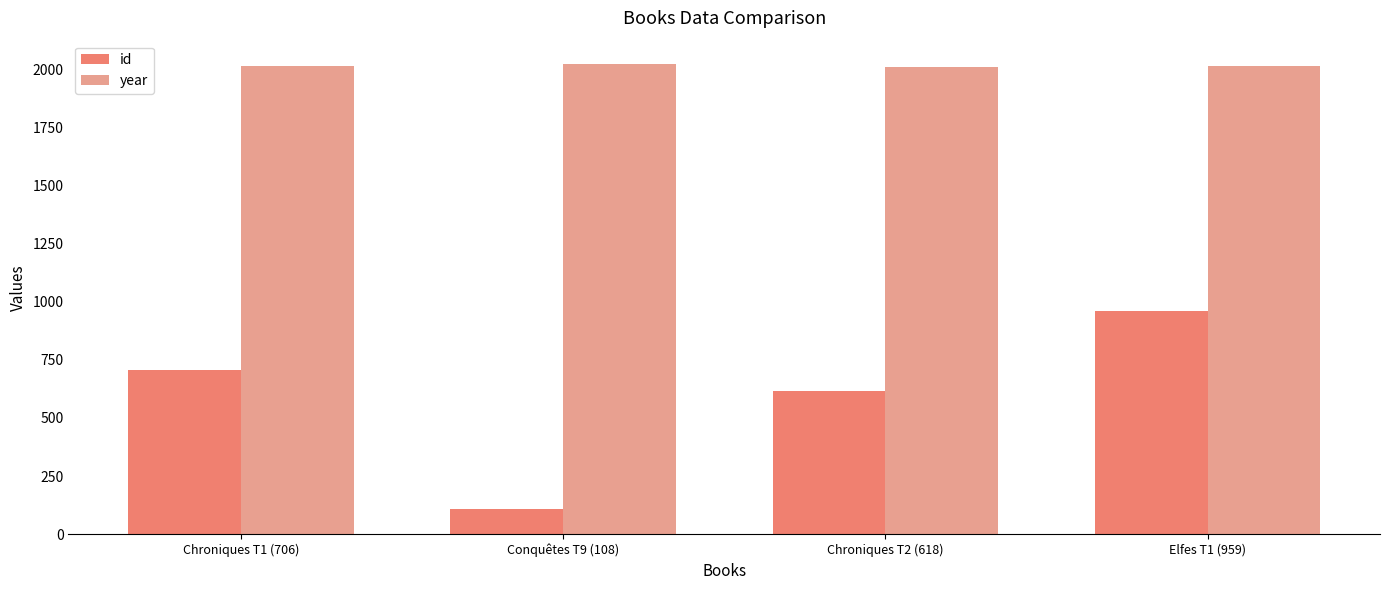

What is the value of the year bar at the 1st from the left?

2012